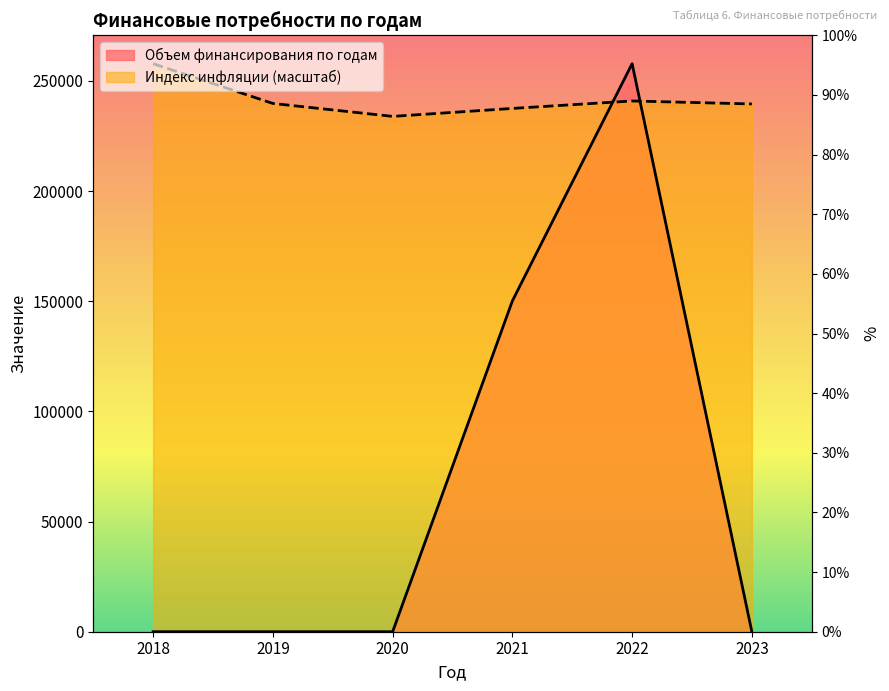

What are all the series names shown in the legend?

Объем финансирования по годам, Индекс инфляции